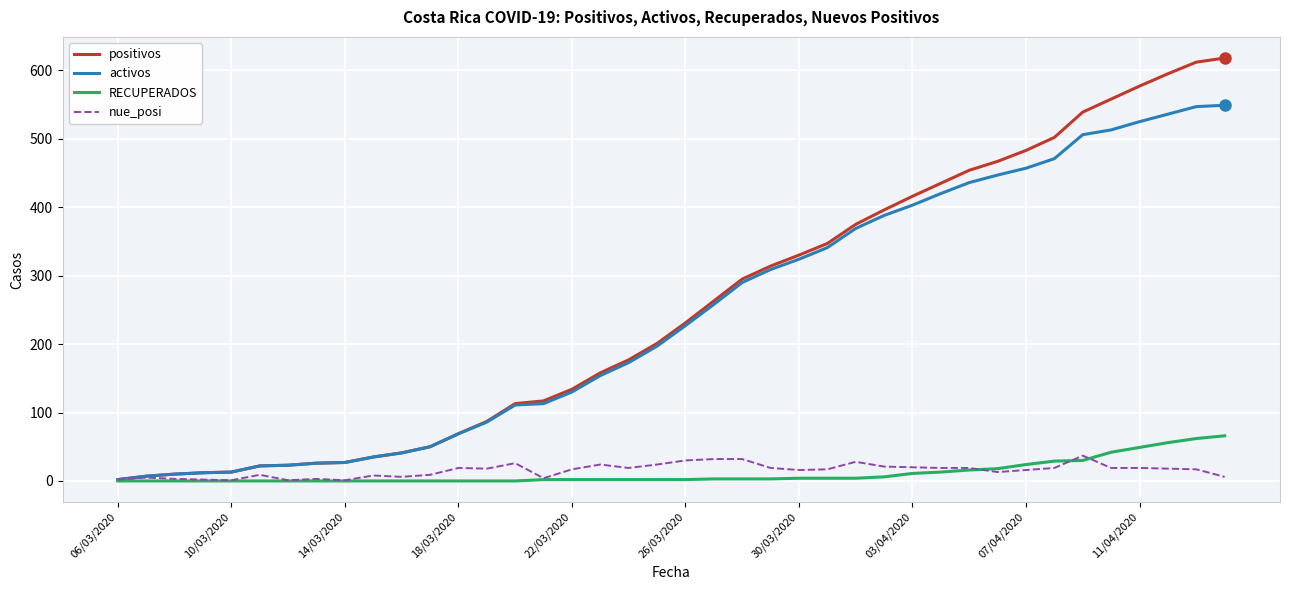

Which series has the widest spread of values?

positivos